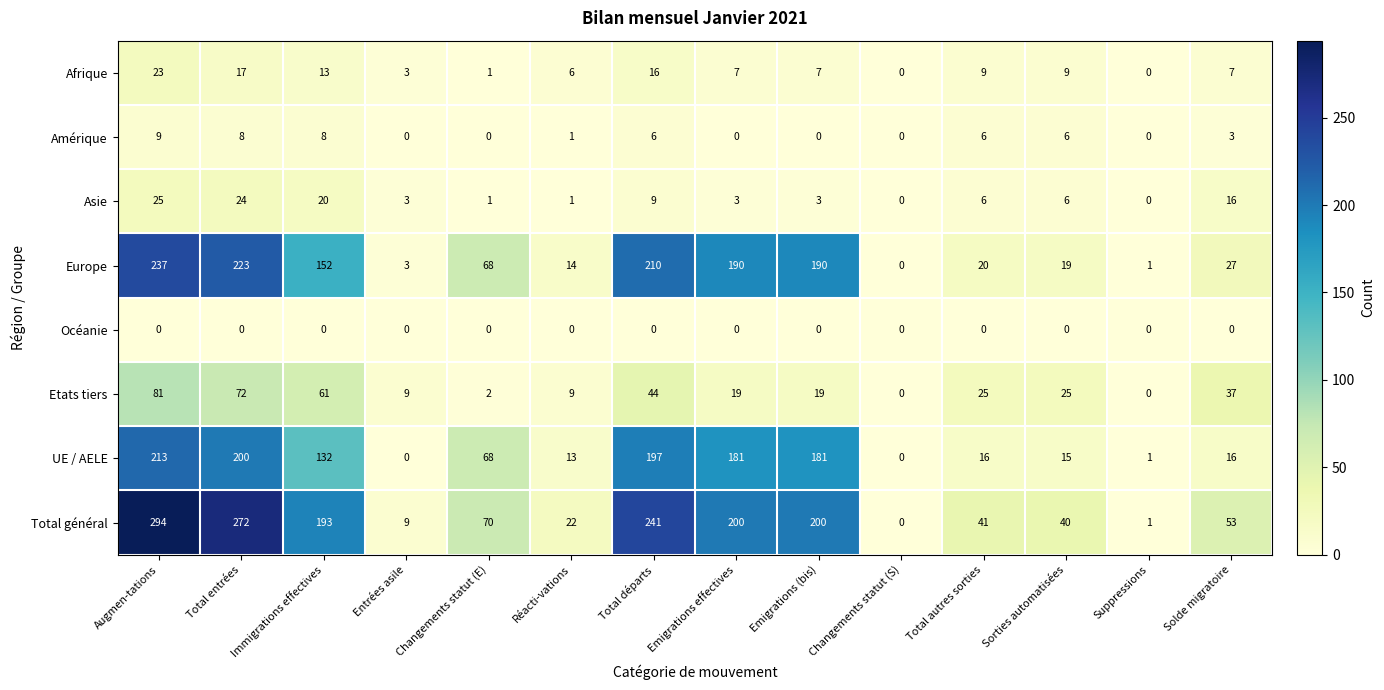

What is the difference between the Asie values at Immigrations effectives and Total autres sorties?

14